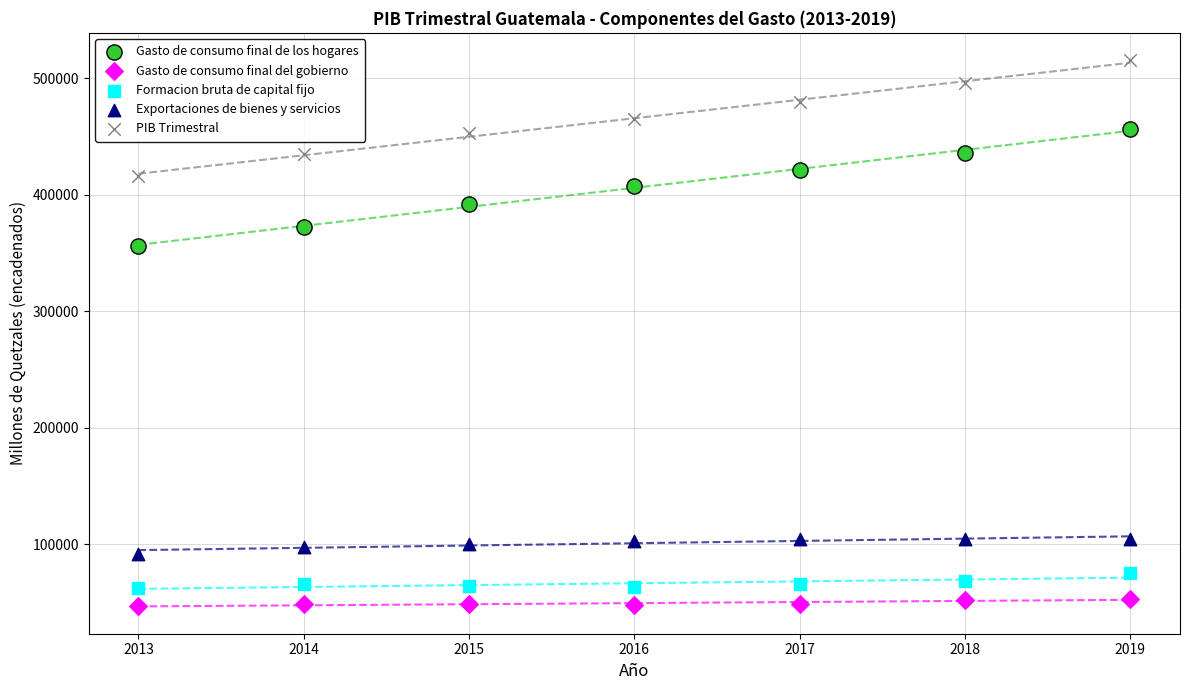

Across all series, what Y value is closest to 281175?

356250.5